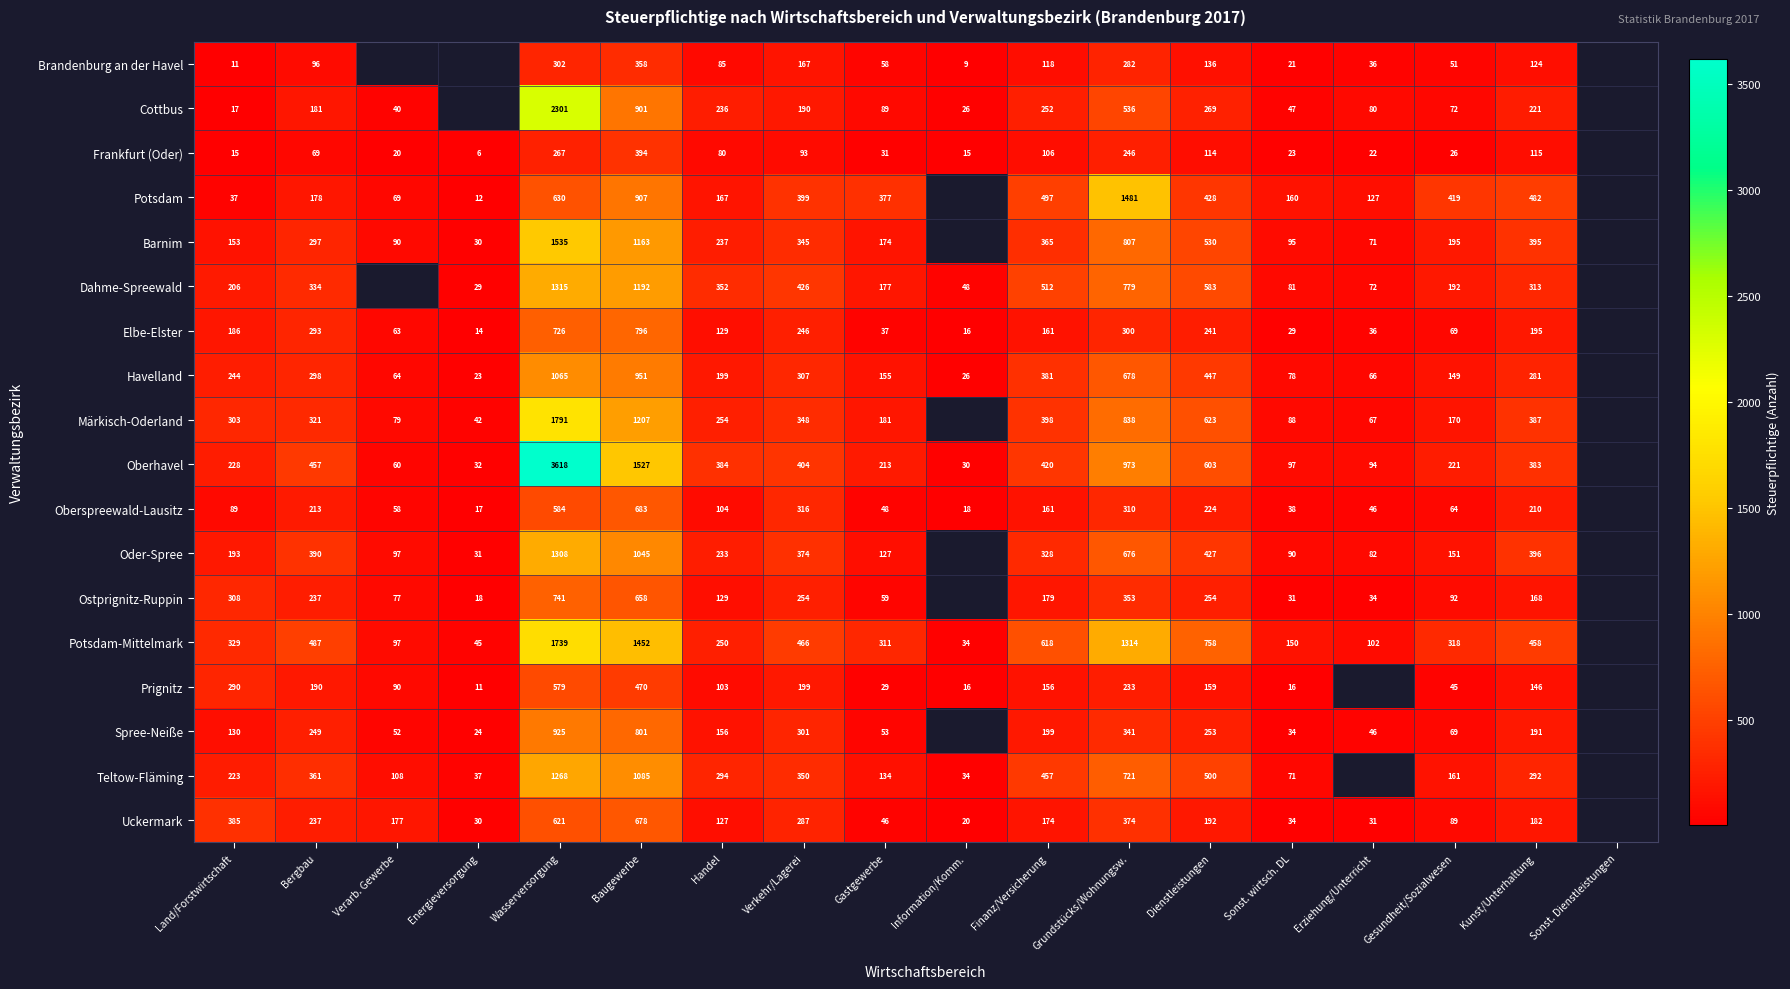

At Dienstleistungen, list the series in order from largest to smallest.

Potsdam-Mittelmark, Märkisch-Oderland, Oberhavel, Dahme-Spreewald, Barnim, Teltow-Fläming, Havelland, Potsdam, Oder-Spree, Cottbus, Ostprignitz-Ruppin, Spree-Neiße, Elbe-Elster, Oberspreewald-Lausitz, Uckermark, Prignitz, Brandenburg an der Havel, Frankfurt (Oder)